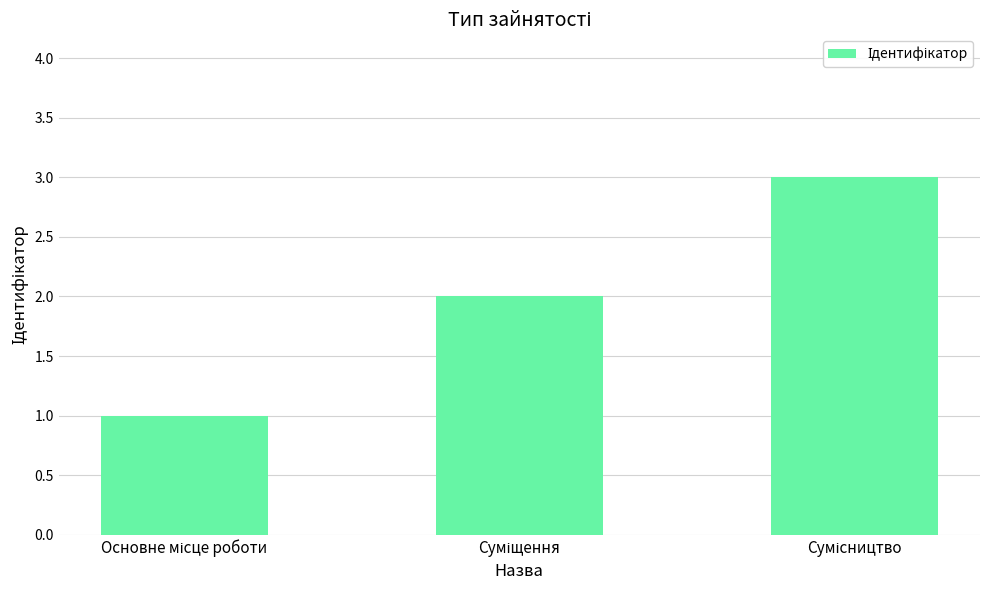

What is the sum of all values?

6